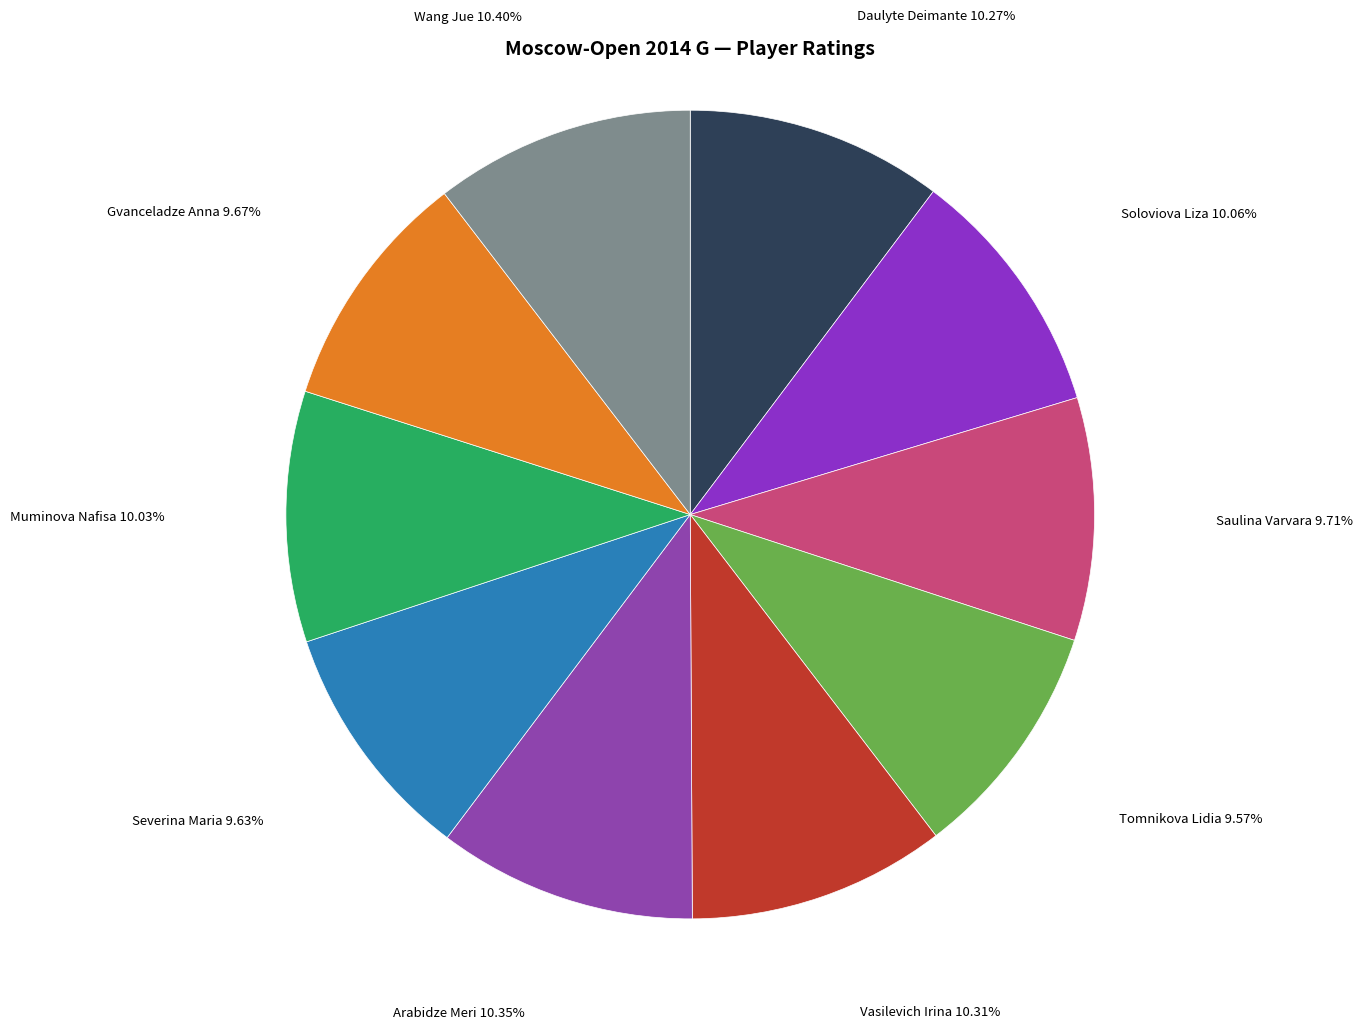

How many segments does this pie chart have?

10